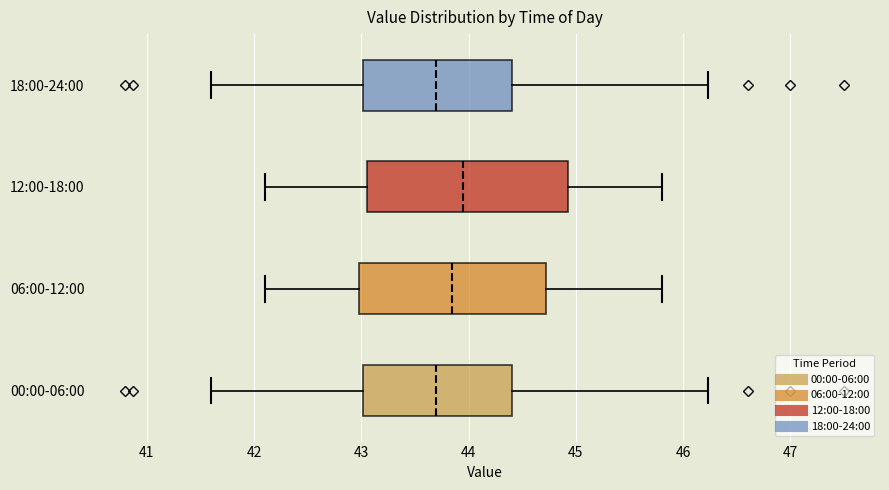

Which box is the widest, from its left edge to its right edge?

12:00-18:00